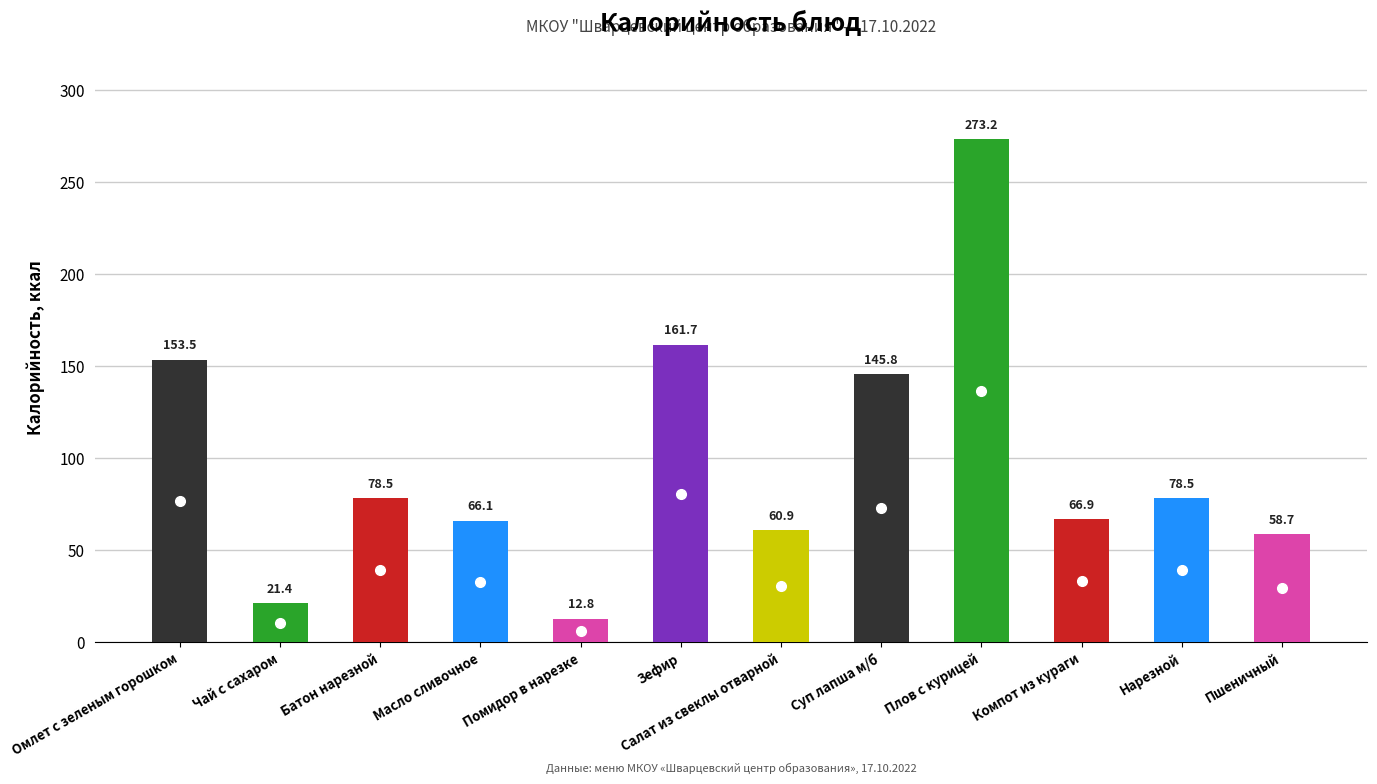

What is the change in value from Помидор в нарезке to Плов с курицей?

+260.4